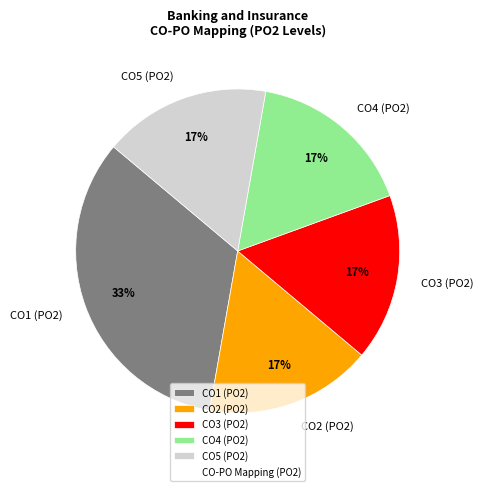

To the nearest percent, what portion does CO4 (PO2) represent?

17%